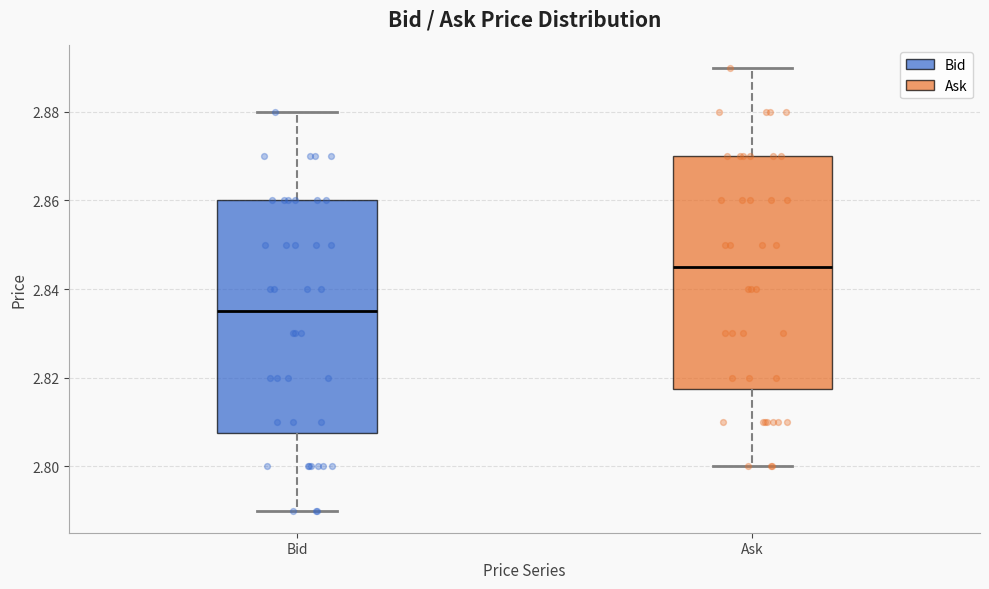

Which box has the lowest median line?

Bid